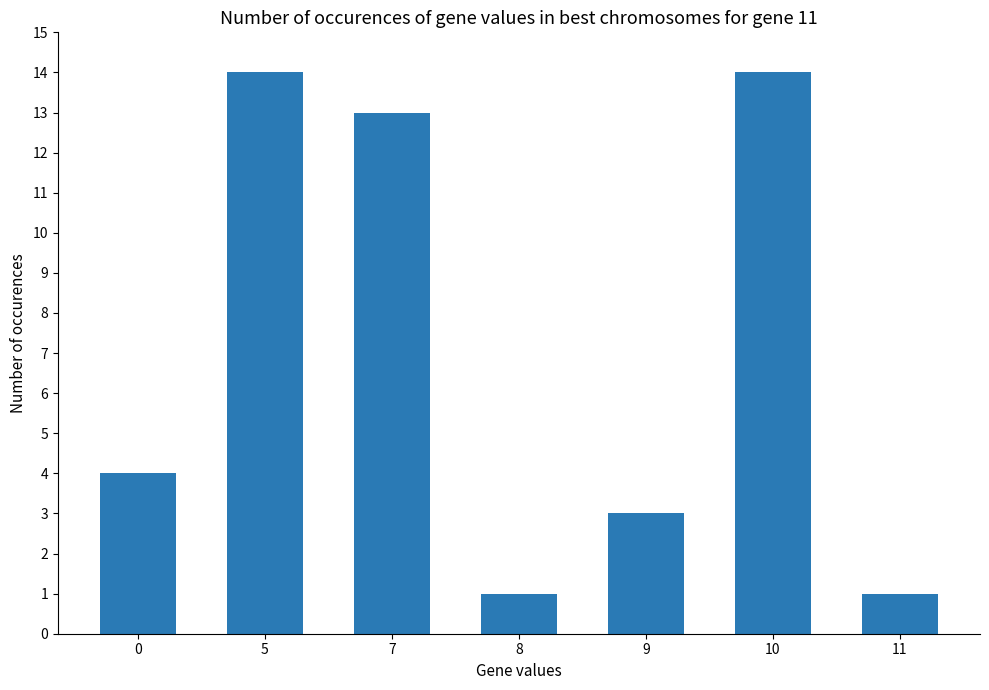

Are the bars horizontal?

No